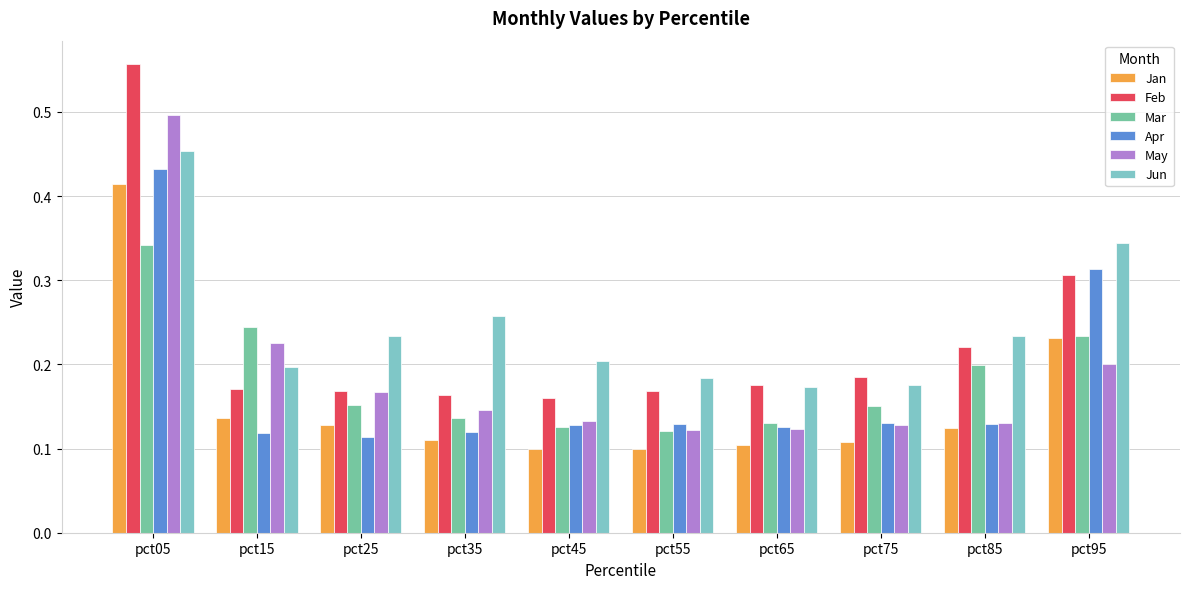

Between pct85 and pct95, which series saw the biggest shift?

Apr